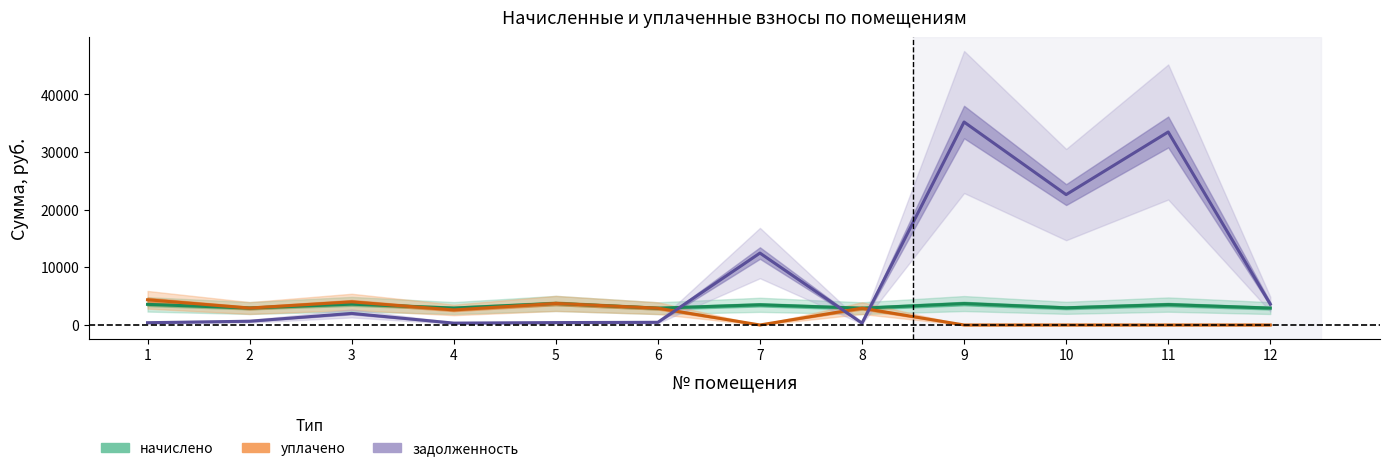

What value does the уплачено series have at 1?

4373.0